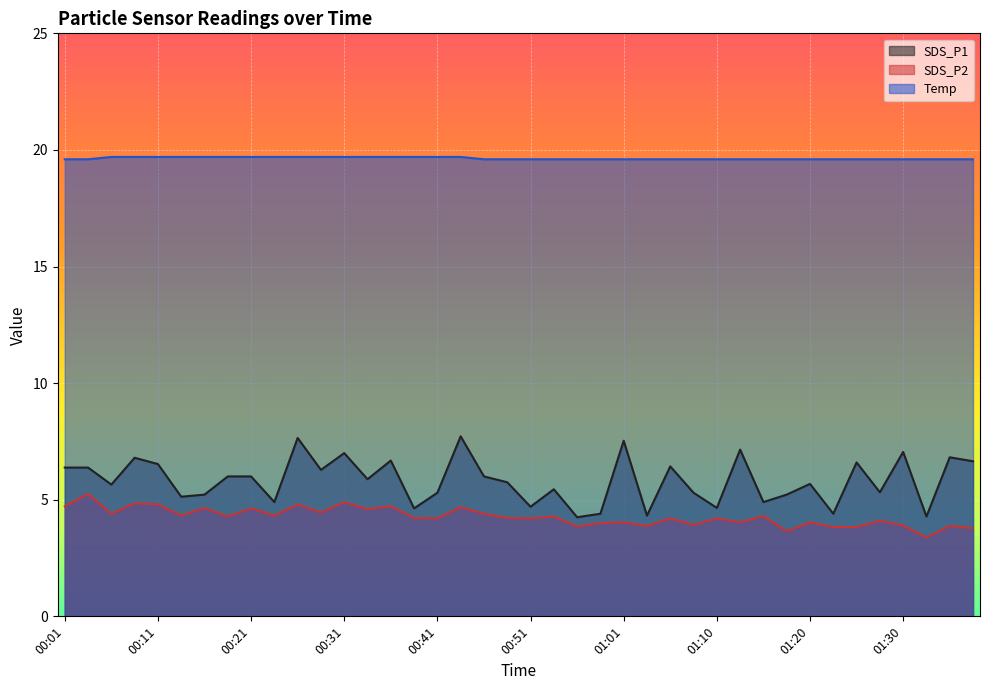

Where is SDS_P1 nearest to the value 5?

00:23